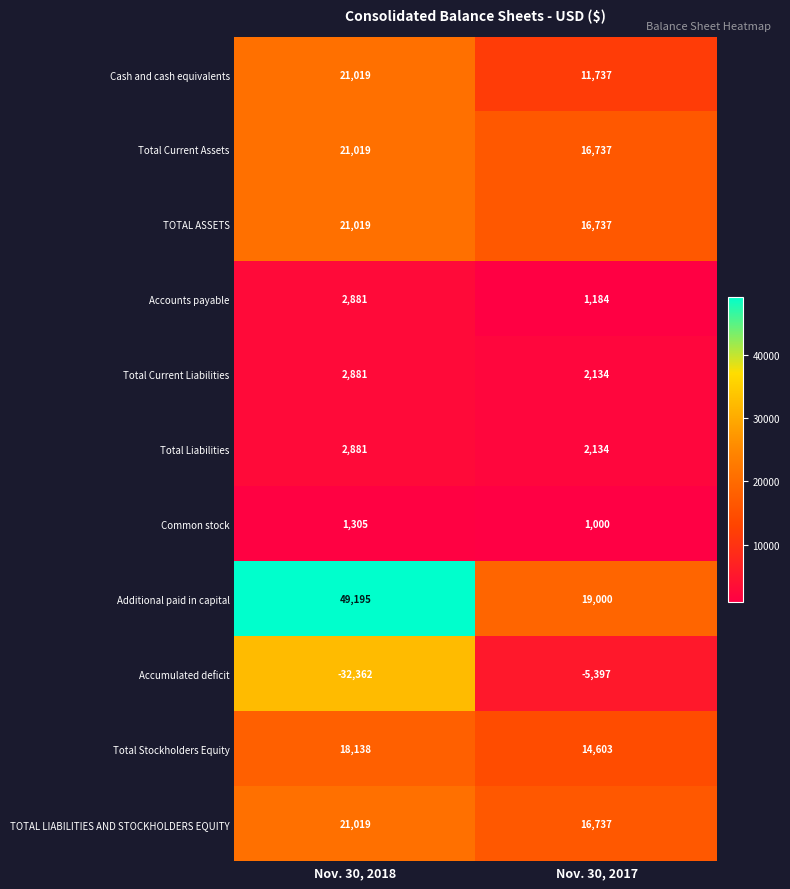

What is the difference between the maximum and minimum values in the Common stock series?

305